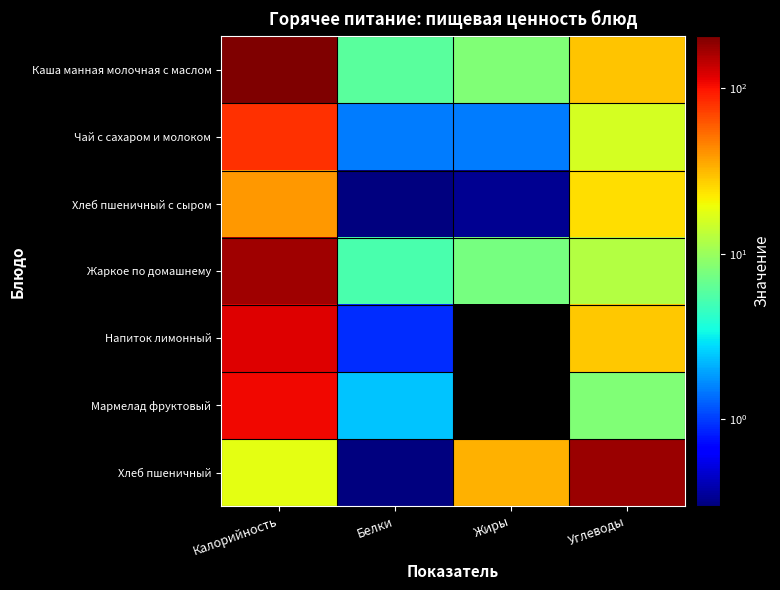

Reading left to right, extract all data points from this chart.

Каша манная молочная с маслом: Калорийность=205.0	Белки=6.0	Жиры=8.2	Углеводы=29.3
Чай с сахаром и молоком: Калорийность=81.0	Белки=1.5	Жиры=1.5	Углеводы=15.8
Хлеб пшеничный с сыром: Калорийность=40.0	Белки=0.3	Жиры=0.3	Углеводы=24.2
Жаркое по домашнему: Калорийность=169.8	Белки=5.3	Жиры=7.6	Углеводы=12.4
Напиток лимонный: Калорийность=118.4	Белки=0.9	Жиры=0.0	Углеводы=28.6
Мармелад фруктовый: Калорийность=108.0	Белки=2.4	Жиры=0.0	Углеводы=8.1
Хлеб пшеничный: Калорийность=17.8	Белки=0.3	Жиры=33.5	Углеводы=174.2